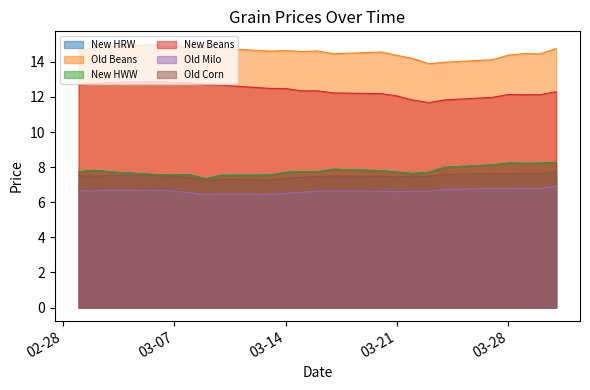

At 2023-03-10, list the series in order from smallest to largest.

Old Milo, Old Corn, New HRW, New HWW, New Beans, Old Beans